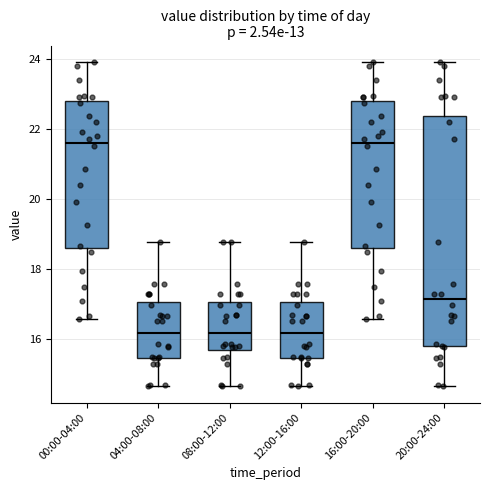

Reading left to right, read every box against the y-axis: the position of its median line, the range the box covers, and the ends of its whiskers. The values are not printed on the chart, so give them approximately, as read against the axis.

00:00-04:00: median 21.6, box 18.6 to 22.8, whiskers 16.6 to 24.0
04:00-08:00: median 16.2, box 15.4 to 17.0, whiskers 14.6 to 18.8
08:00-12:00: median 16.2, box 15.6 to 17.0, whiskers 14.6 to 18.8
12:00-16:00: median 16.2, box 15.4 to 17.0, whiskers 14.6 to 18.8
16:00-20:00: median 21.6, box 18.6 to 22.8, whiskers 16.6 to 24.0
20:00-24:00: median 17.2, box 15.8 to 22.4, whiskers 14.6 to 24.0